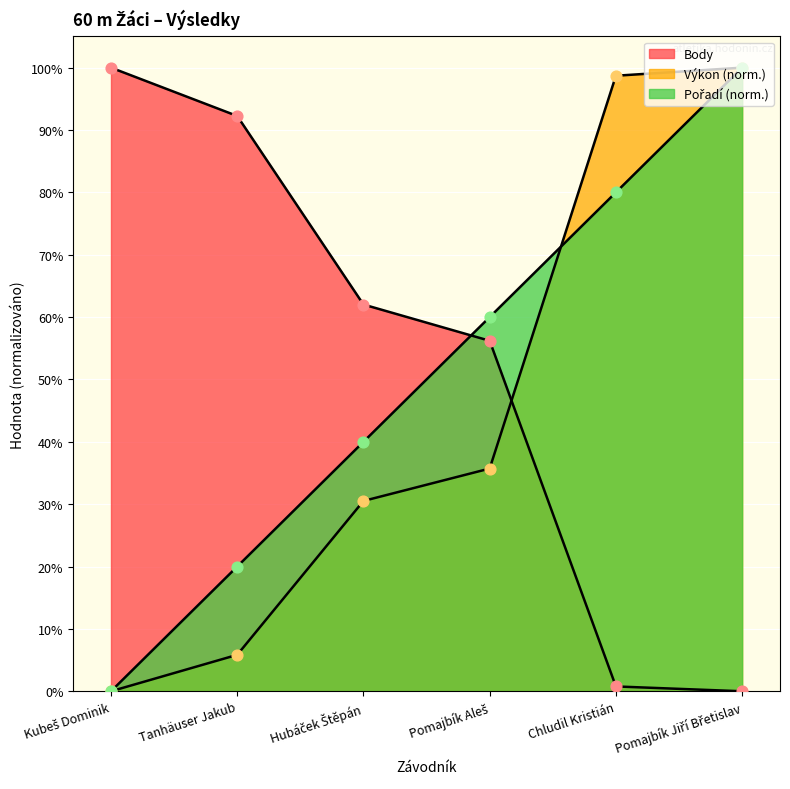

Which series has the largest total across all categories?

Body